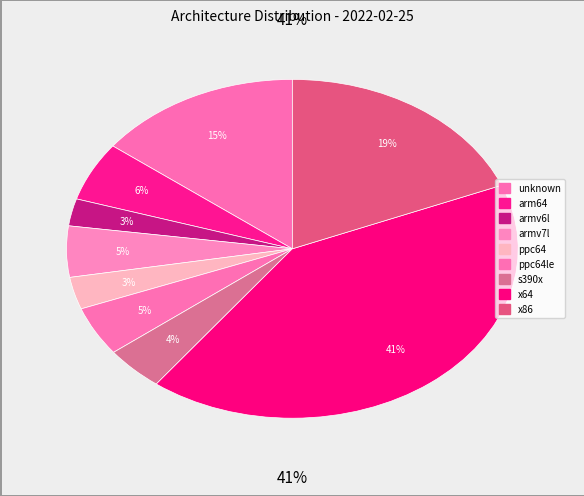

What percentage do unknown and armv6l together represent?

17.2%